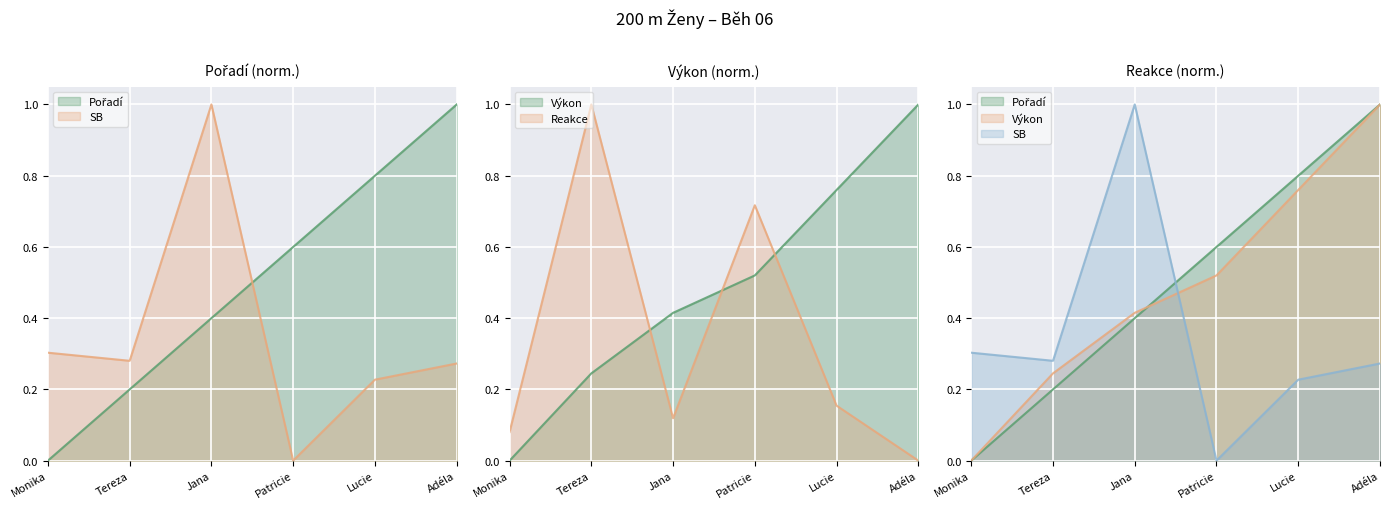

Where do Výkon and SB first cross each other?

Jana and Patricie